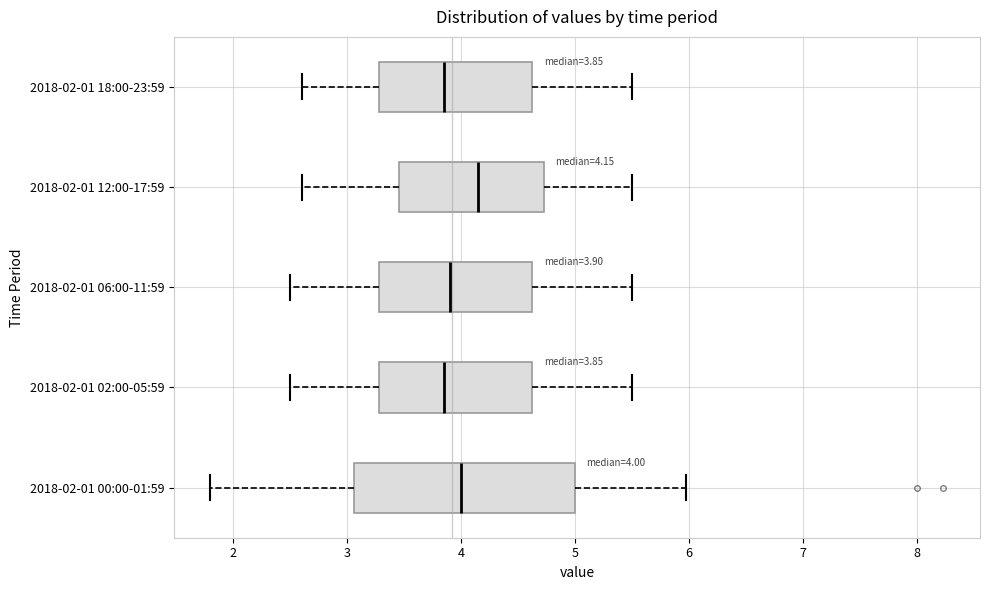

Which box is the widest, from its left edge to its right edge?

2018-02-01 00:00-01:59